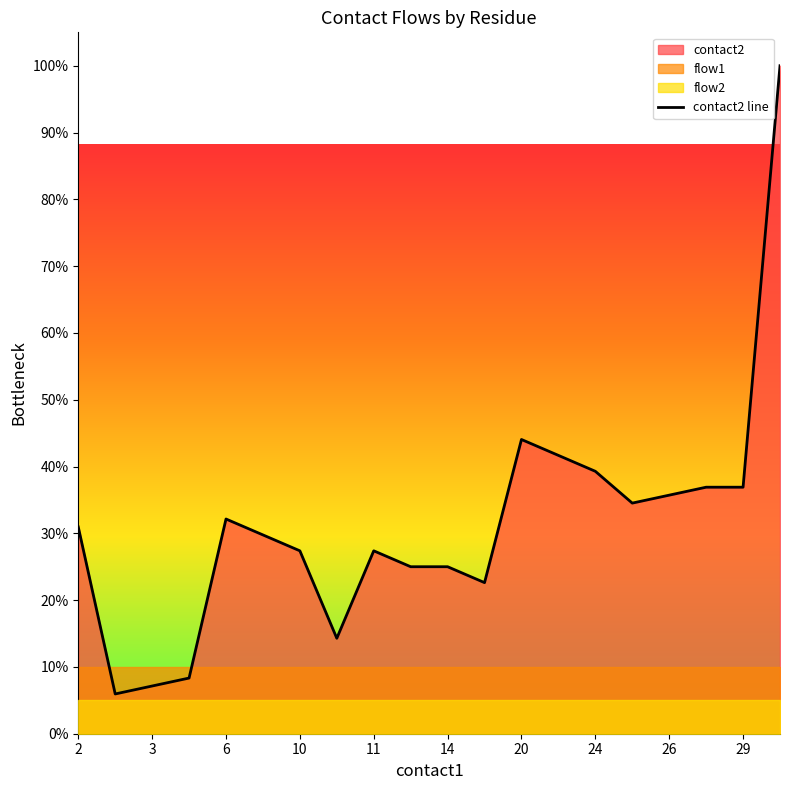

What is the maximum value shown in the chart?

100.0